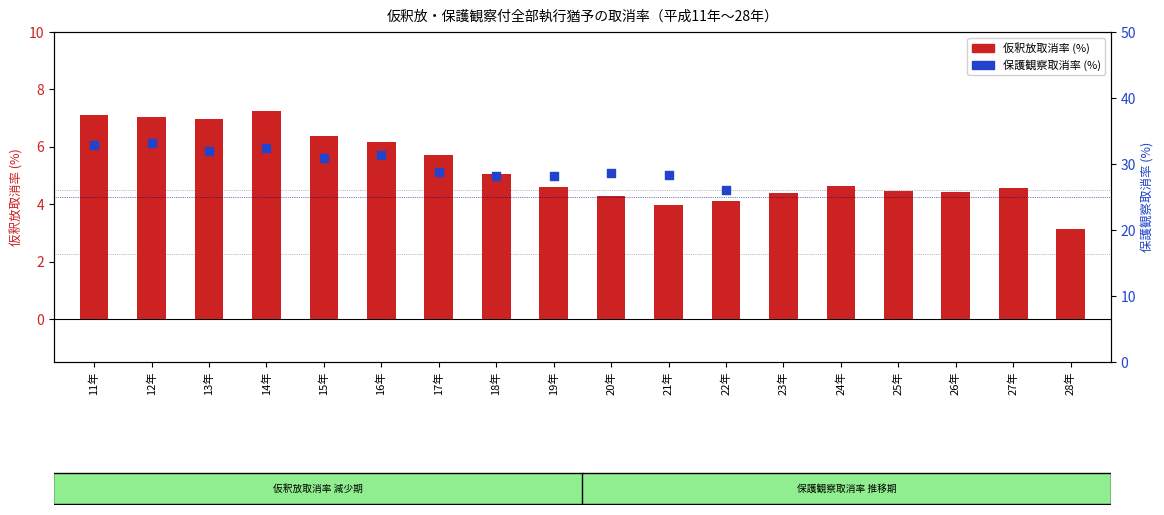

Which series has the largest total across all categories?

仮釈放取消率 (%)